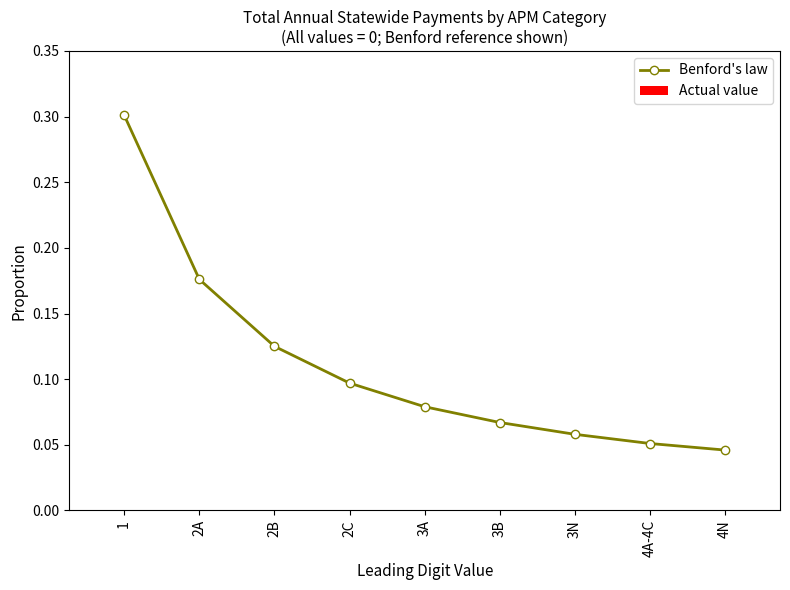

What position from the left is 3A?

5